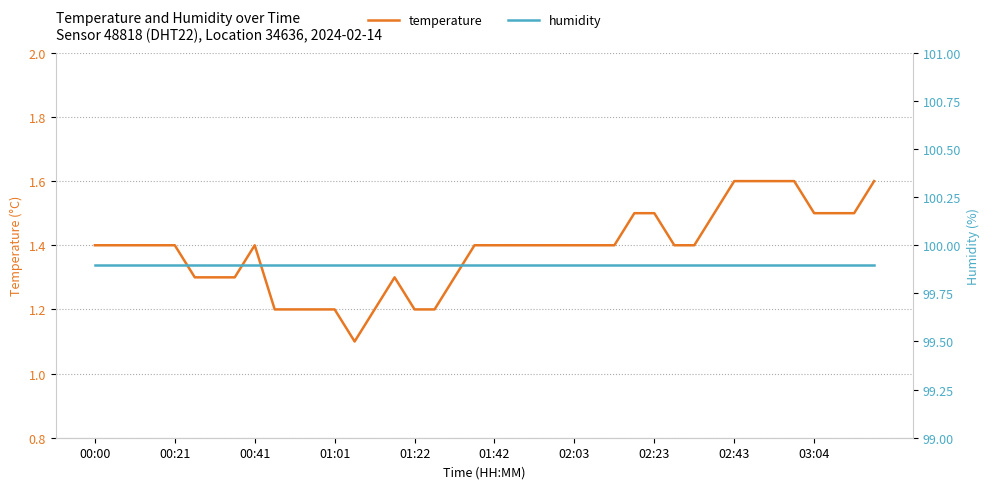

What is the maximum value for temperature?

1.6